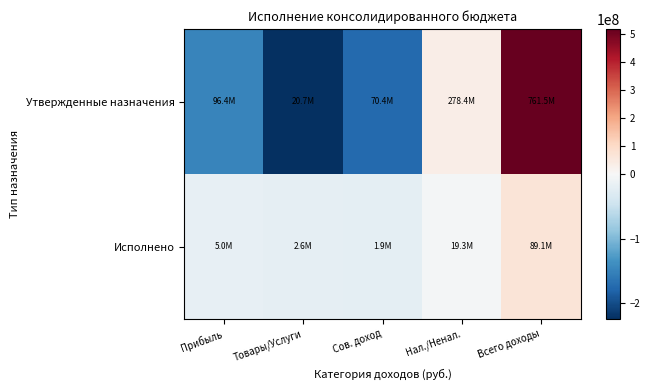

List the series in order of their overall mean, lowest first.

Исполнено, Утвержденные назначения